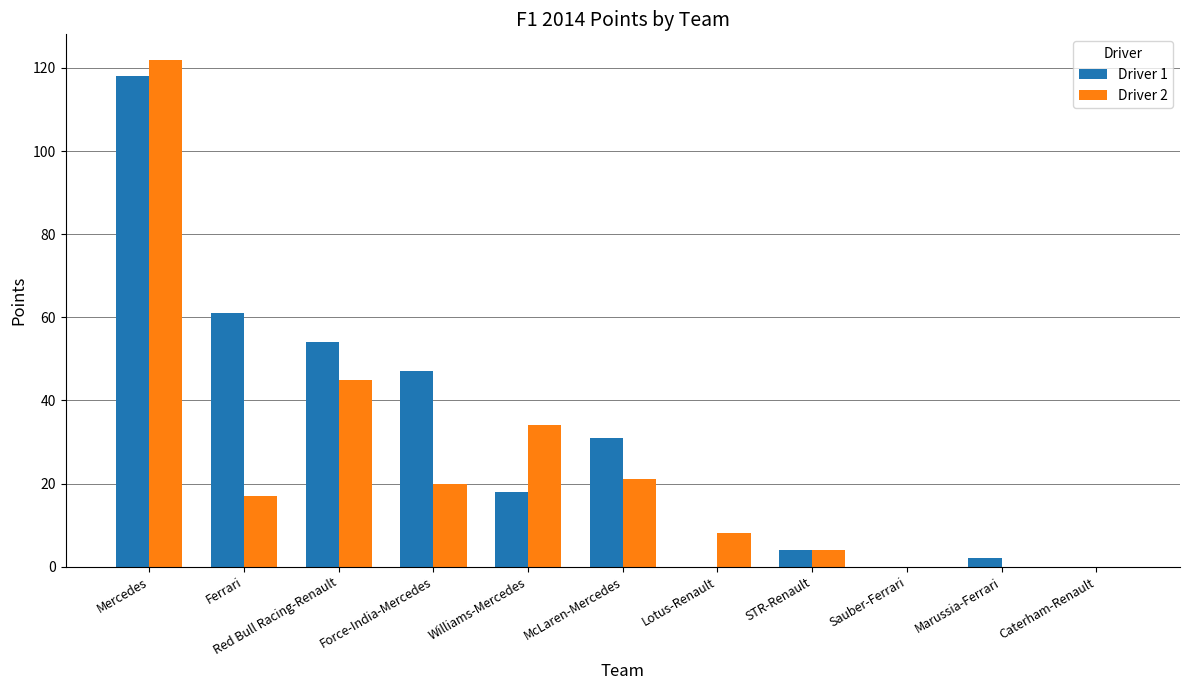

Between Red Bull Racing-Renault and Caterham-Renault, which series saw the biggest shift?

Driver 1